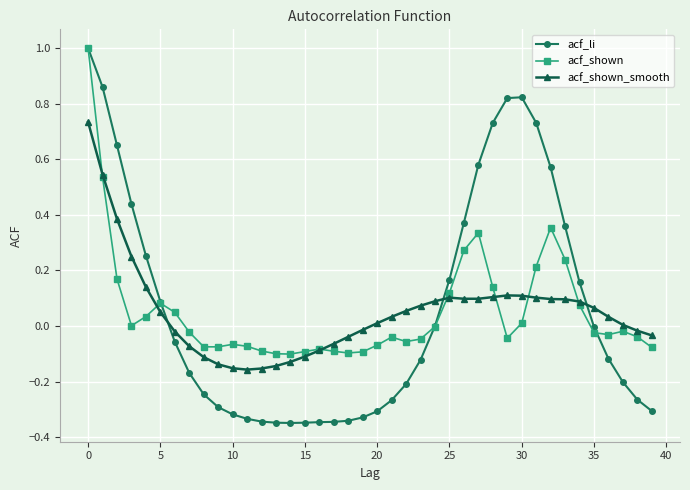

Count the number of data series in this chart.

3